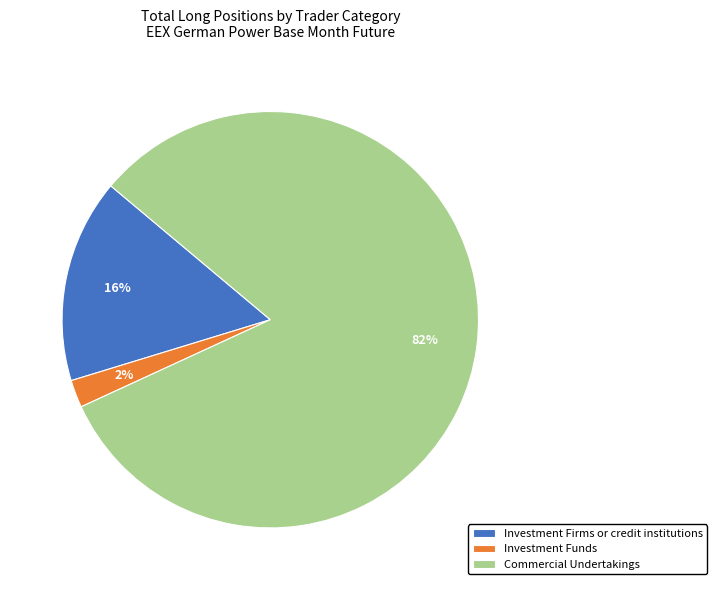

True or false: Investment Firms or credit institutions accounts for 16% of the total.

True